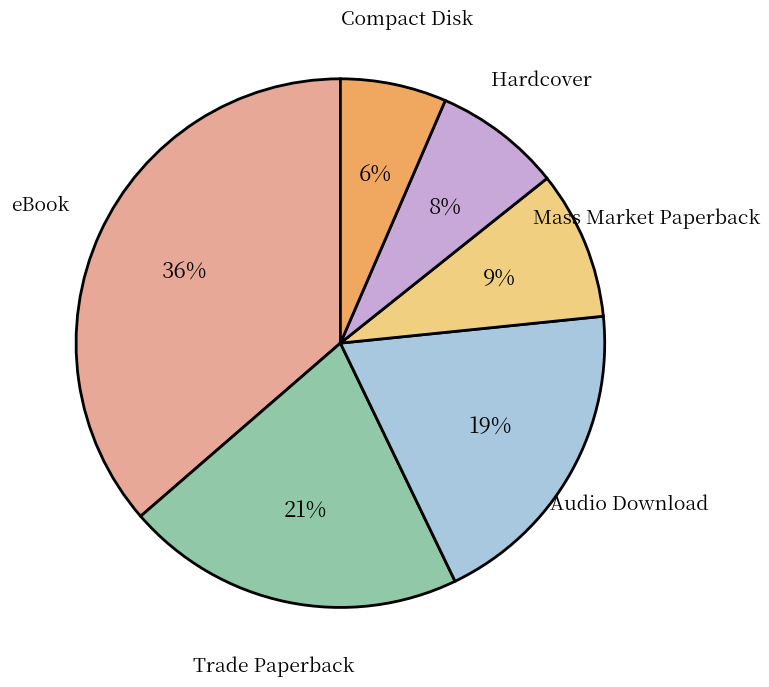

Is it true that eBook is 36% of the pie?

True